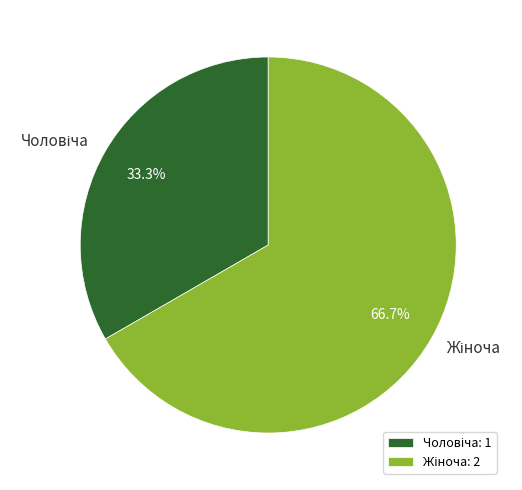

How many slices are in this pie chart?

2